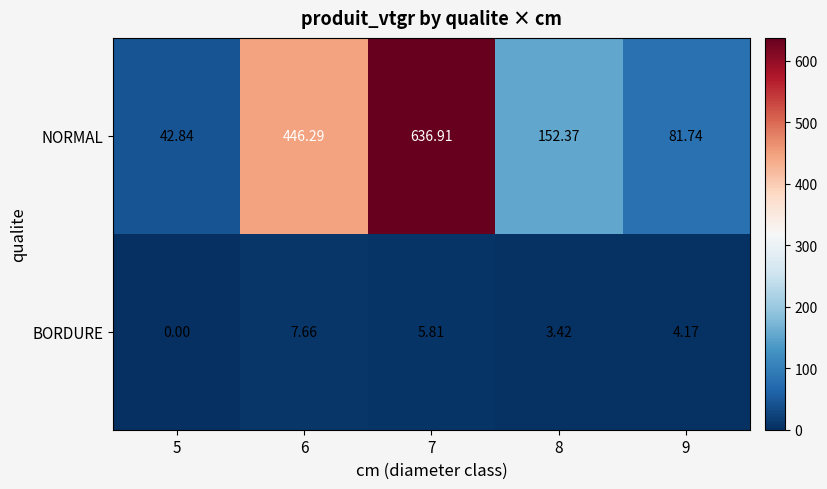

Between 7 and 8, which series saw the biggest shift?

NORMAL